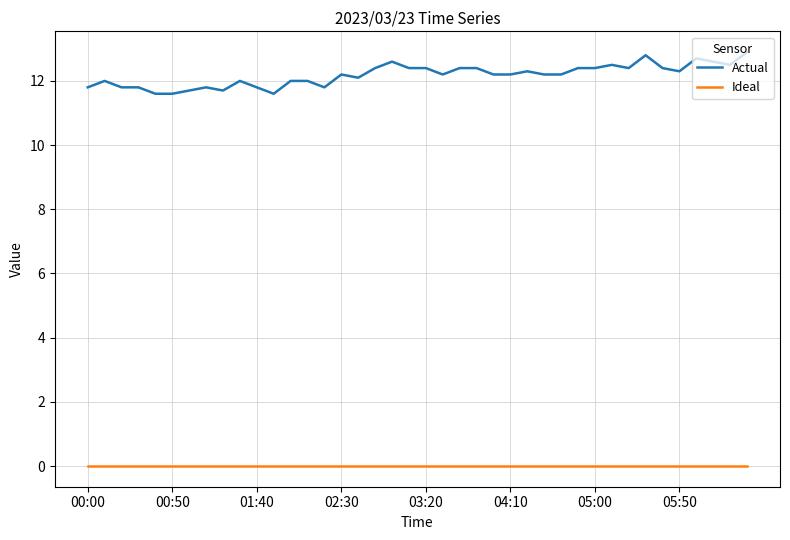

Which series has the largest total across all categories?

Actual